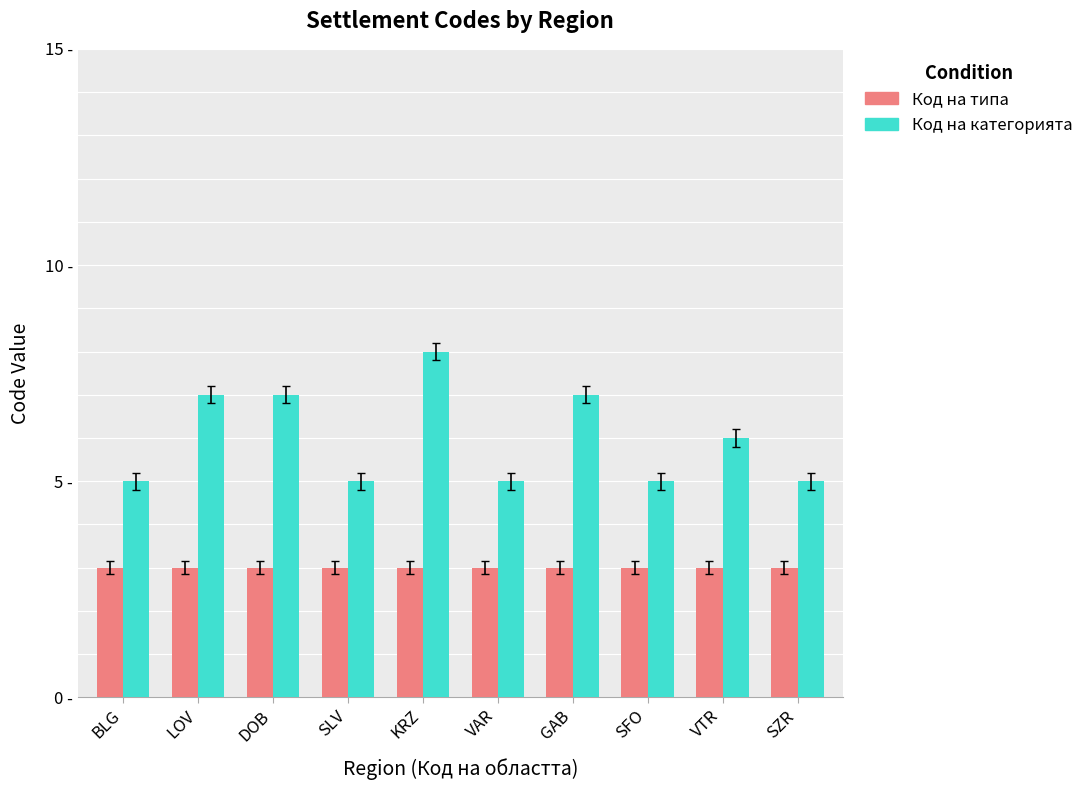

What position from the left is VTR?

9